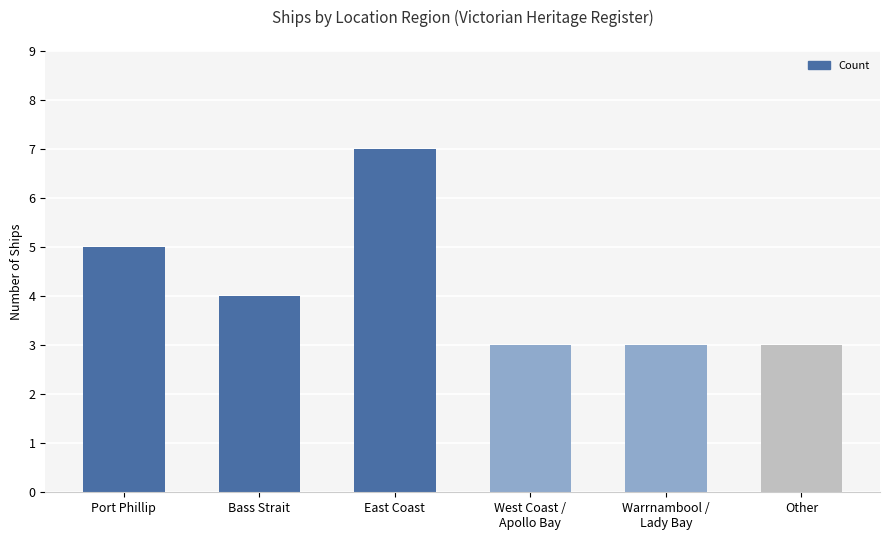

How many values are between 3 and 5?

5